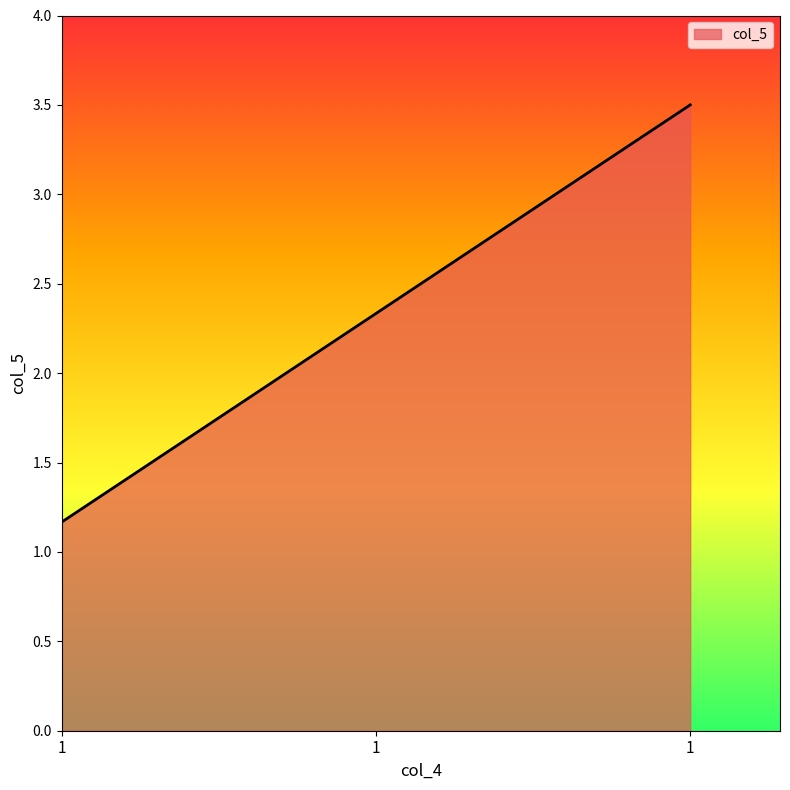

Is this an area chart (filled region under the line)?

Yes